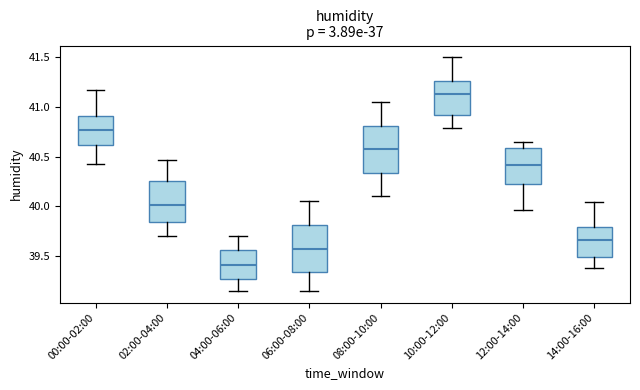

Which box's median line is the highest?

10:00-12:00